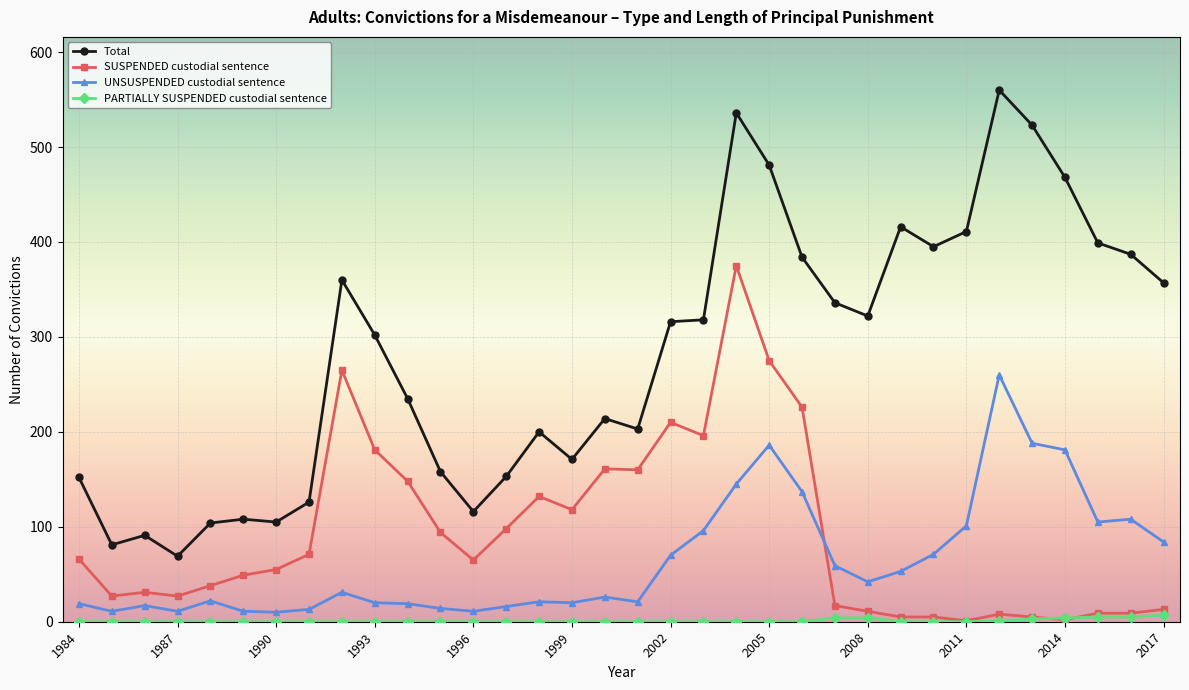

What is the highest value of the Total series?

560